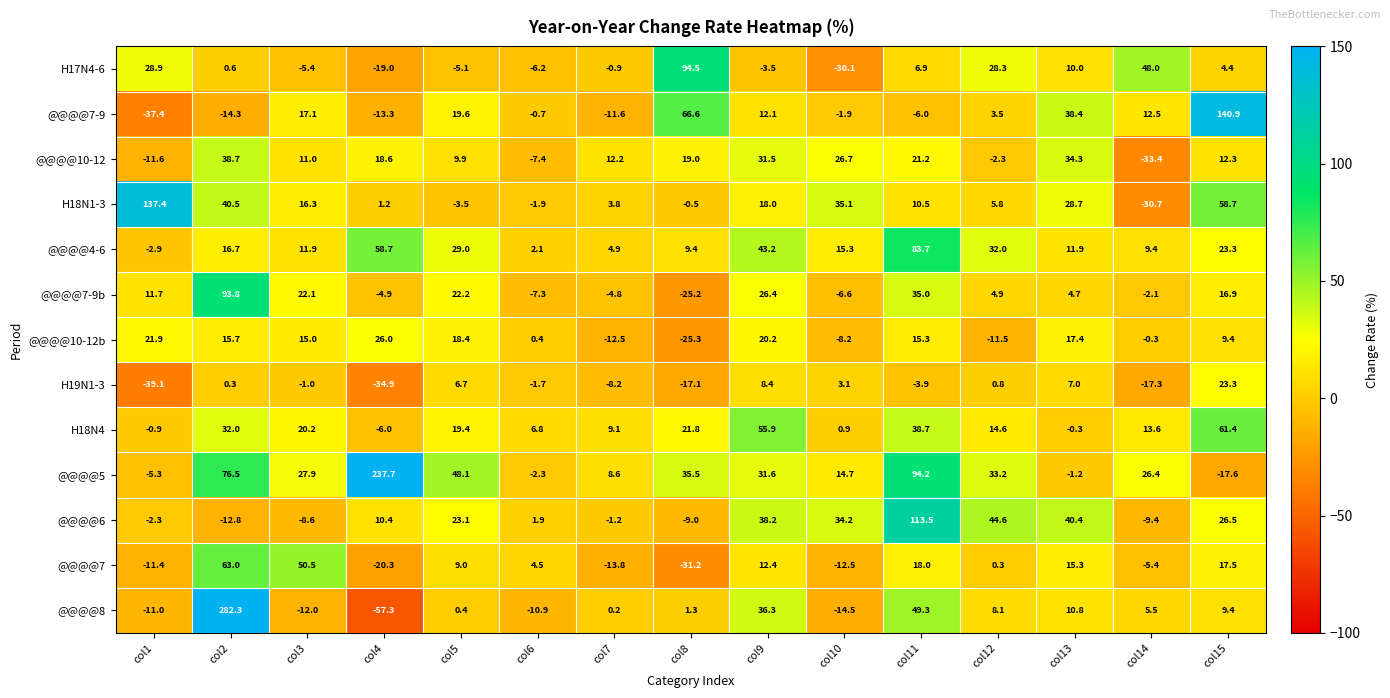

At which category does the chart reach its minimum across all series?

col4